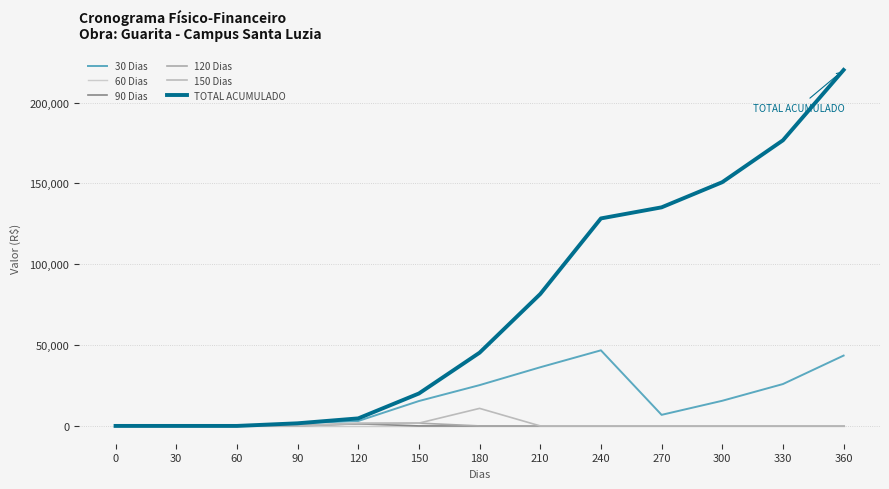

Does the chart have visible grid lines?

Yes